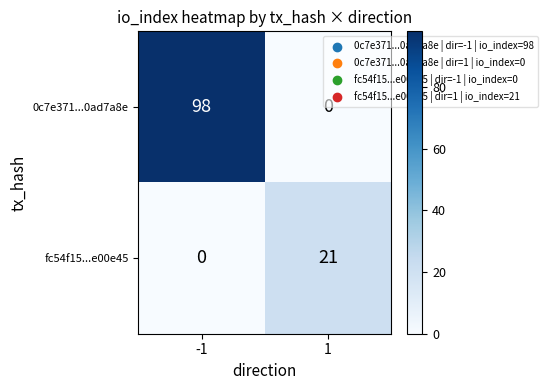

Count the number of data series in this chart.

2